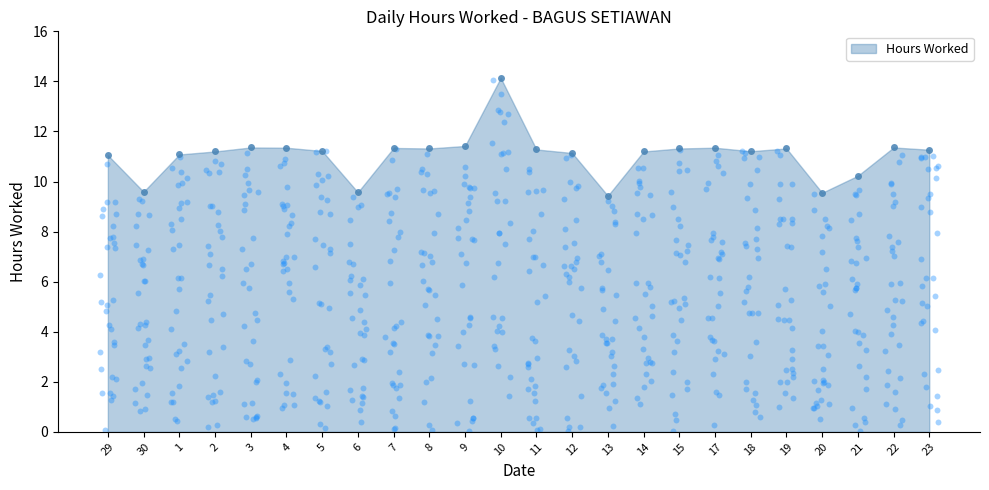

What is the ratio of the value at 8 to the value at 20?

1.2